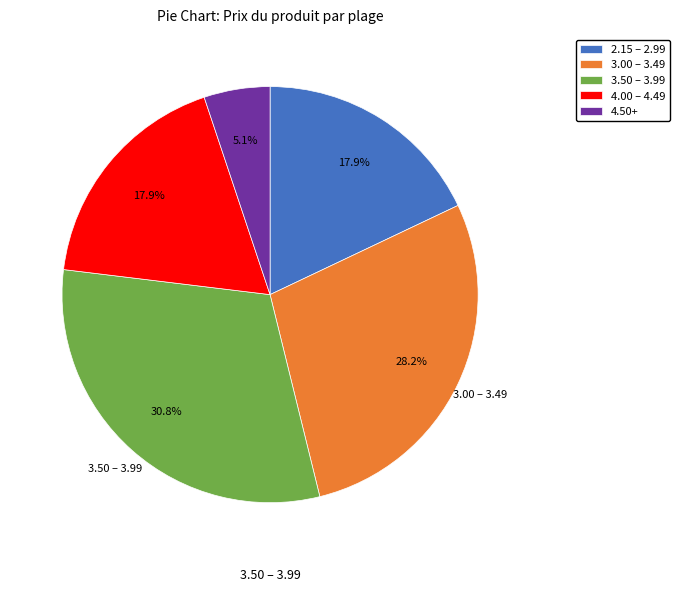

To the nearest percent, what is the average slice percentage?

20%